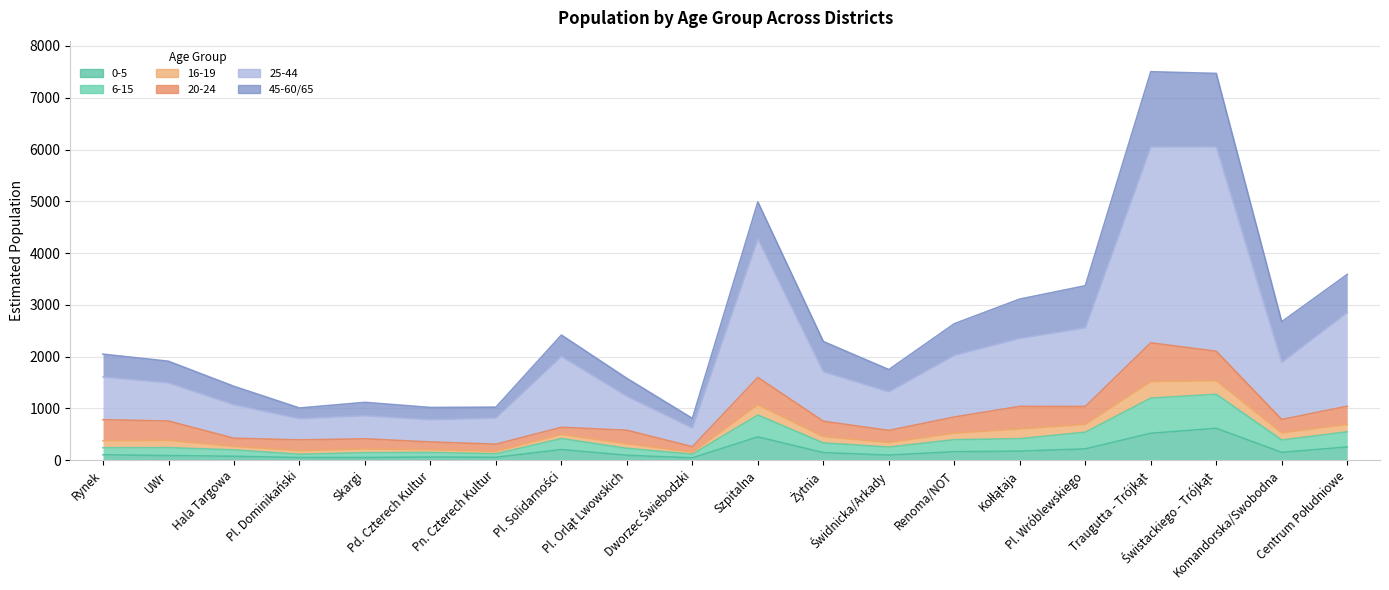

Rank the categories by 0-5 value from highest to lowest.

Świstackiego - Trójkąt, Traugutta - Trójkąt, Szpitalna, Centrum Południowe, Pl. Wróblewskiego, Pl. Solidarności, Kołłątaja, Renoma/NOT, Komandorska/Swobodna, Żytnia, Rynek, Świdnicka/Arkady, Pl. Orląt Lwowskich, UWr, Hala Targowa, Pd. Czterech Kultur, Pn. Czterech Kultur, Skargi, Pl. Dominikański, Dworzec Świebodzki